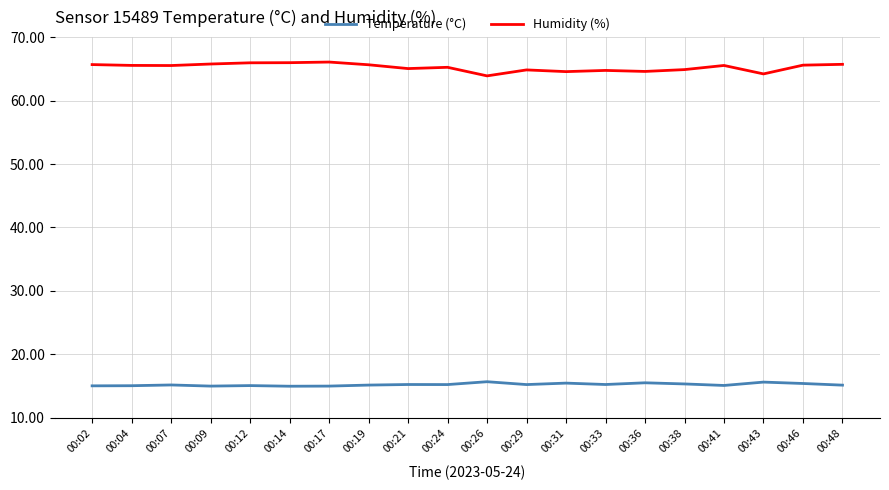

What is the sum of the Humidity (%) values at 00:24 and 00:19?

130.9